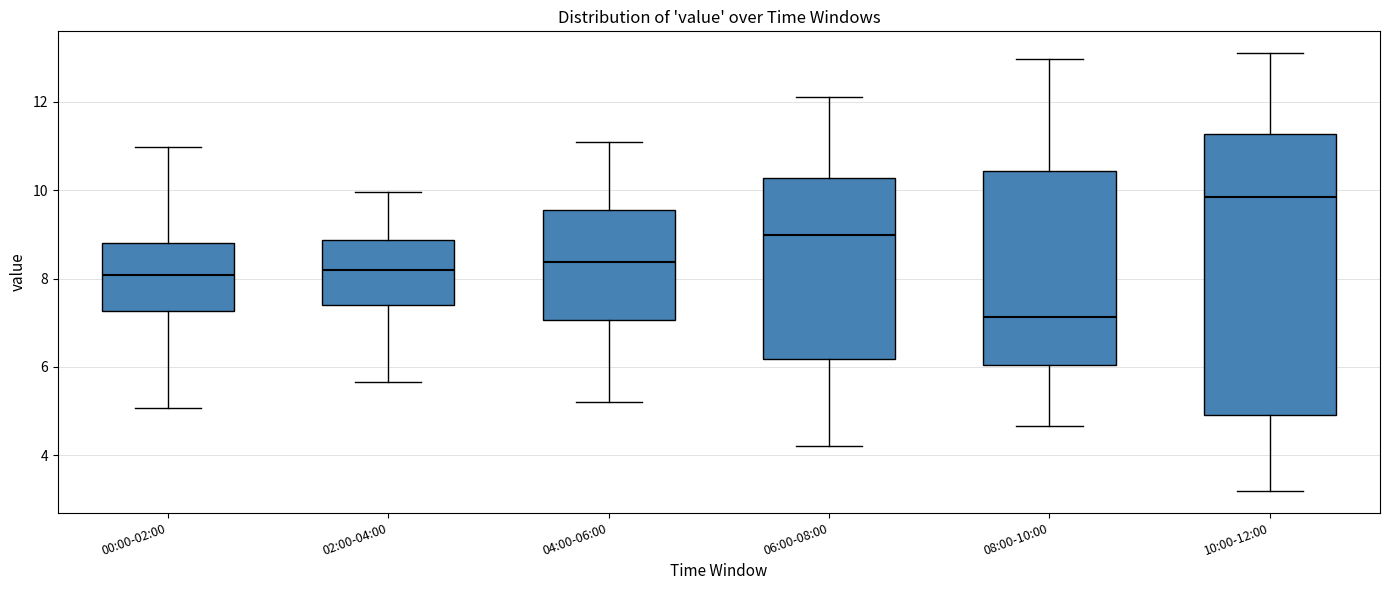

Reading left to right, read every box against the y-axis: the position of its median line, the range the box covers, and the ends of its whiskers. The values are not printed on the chart, so give them approximately, as read against the axis.

00:00-02:00: median 8.0, box 7.2 to 8.8, whiskers 5.0 to 11.0
02:00-04:00: median 8.2, box 7.4 to 8.8, whiskers 5.6 to 10.0
04:00-06:00: median 8.4, box 7.0 to 9.6, whiskers 5.2 to 11.2
06:00-08:00: median 9.0, box 6.2 to 10.2, whiskers 4.2 to 12.2
08:00-10:00: median 7.2, box 6.0 to 10.4, whiskers 4.6 to 13.0
10:00-12:00: median 9.8, box 5.0 to 11.2, whiskers 3.2 to 13.2